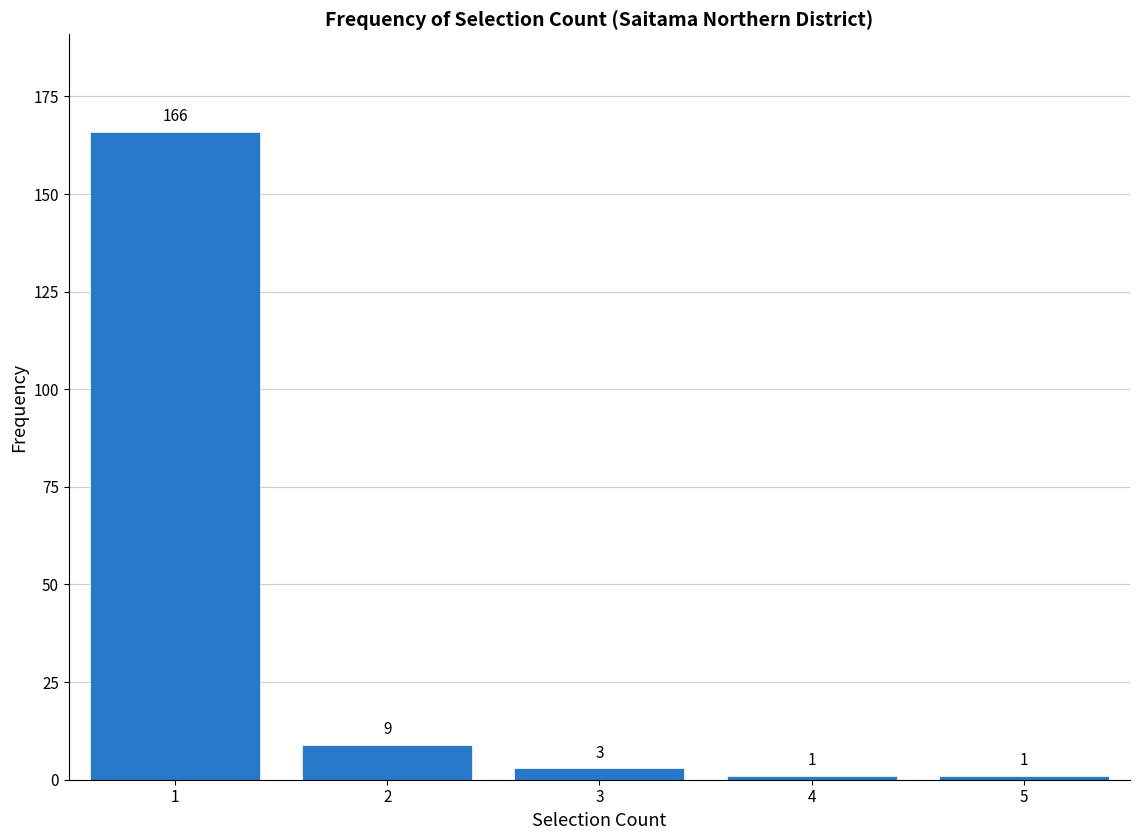

Reading left to right, list all the values displayed in this chart.

1=166	2=9	3=3	4=1	5=1